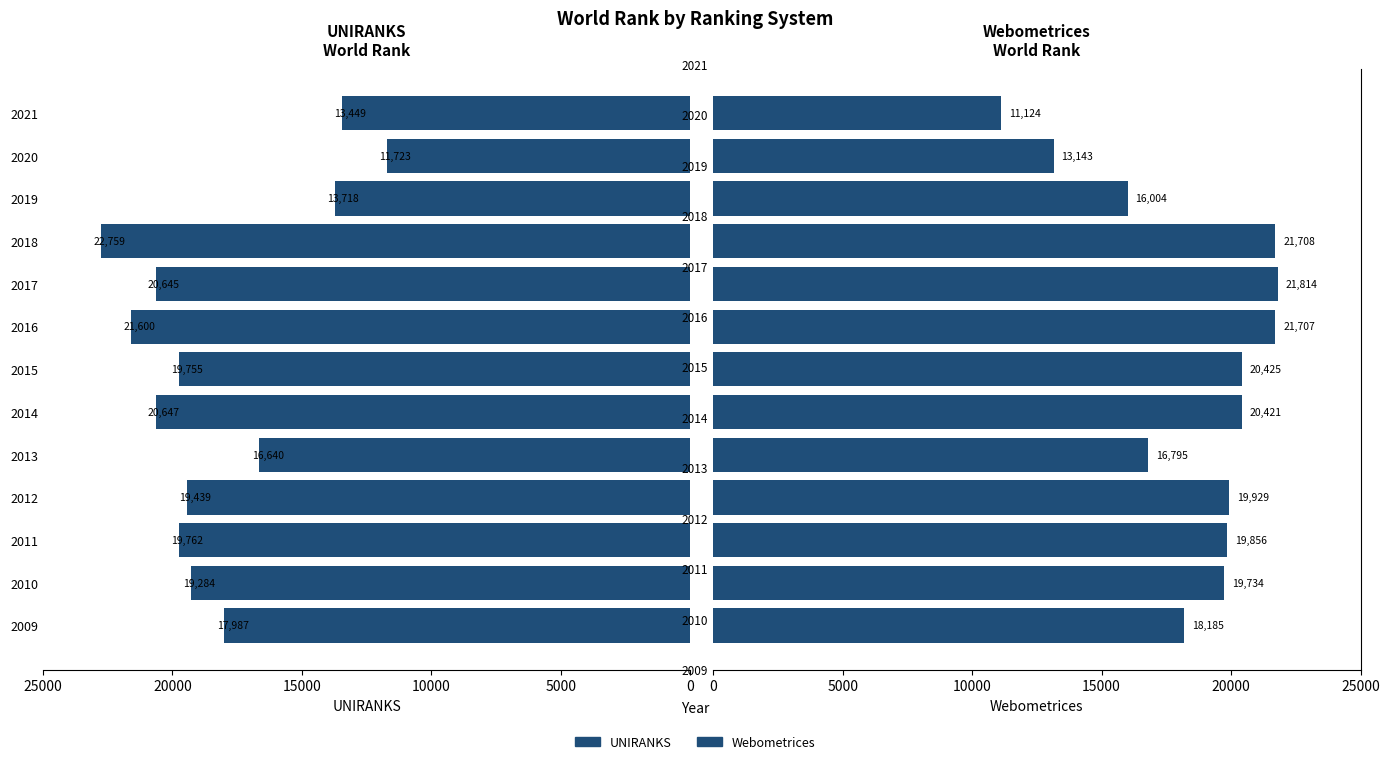

What is the approximate value of Webometrices at 2018?

21708